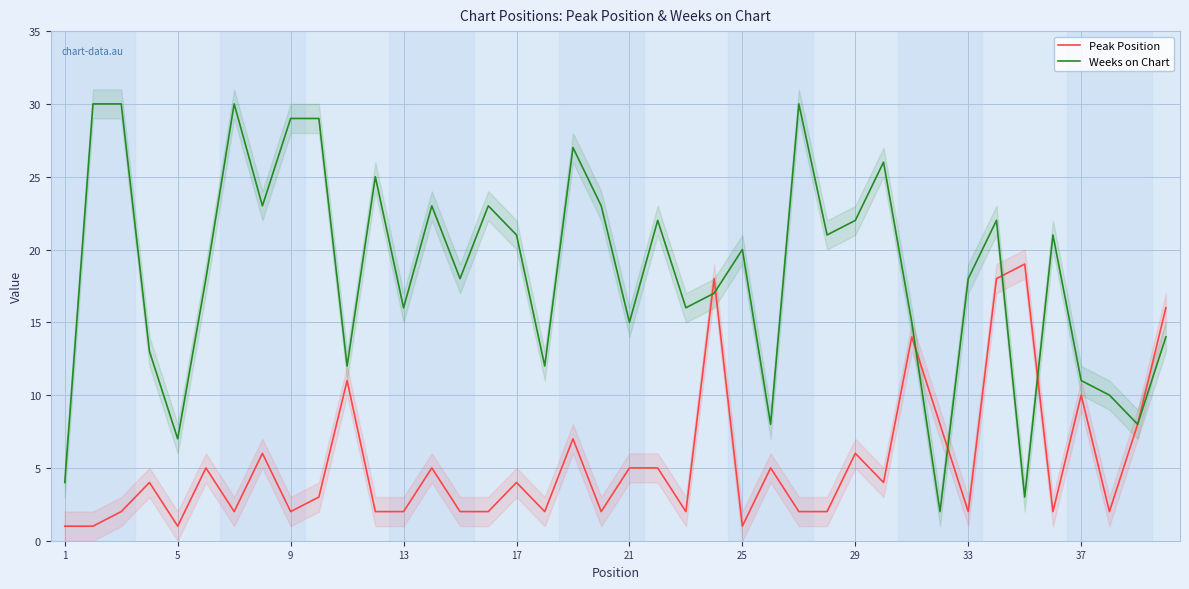

True or false: Weeks on Chart and Peak Position intersect in this chart.

True